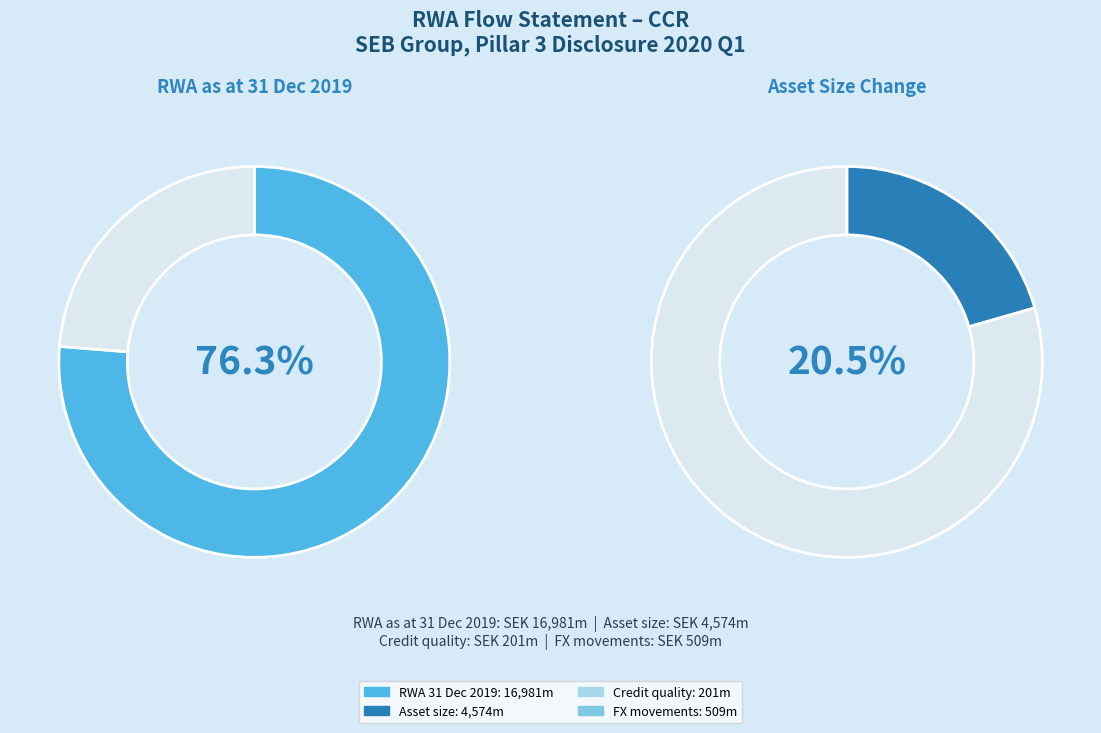

To the nearest percent, what is the difference between the largest and smallest slice percentages?

75%